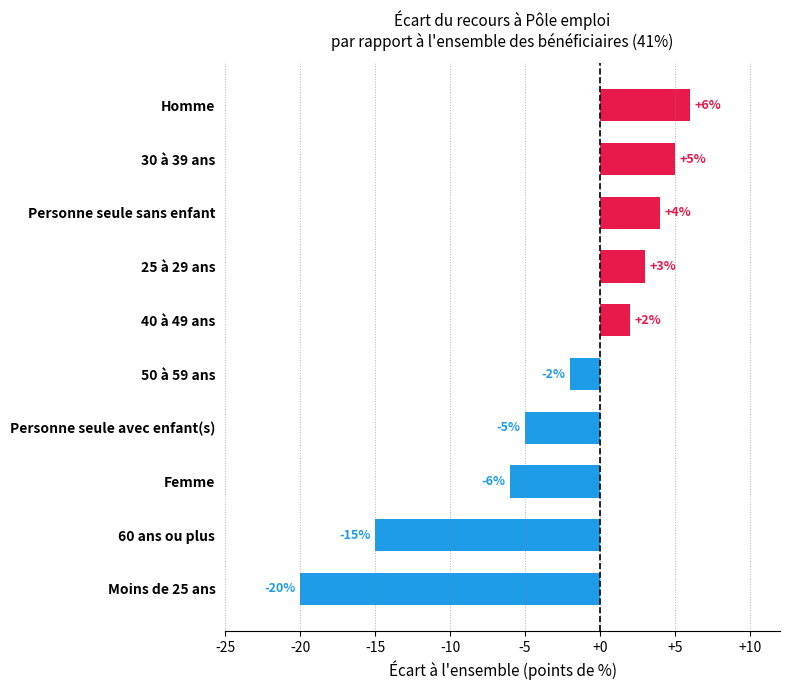

Read the value at 25 à 29 ans.

3